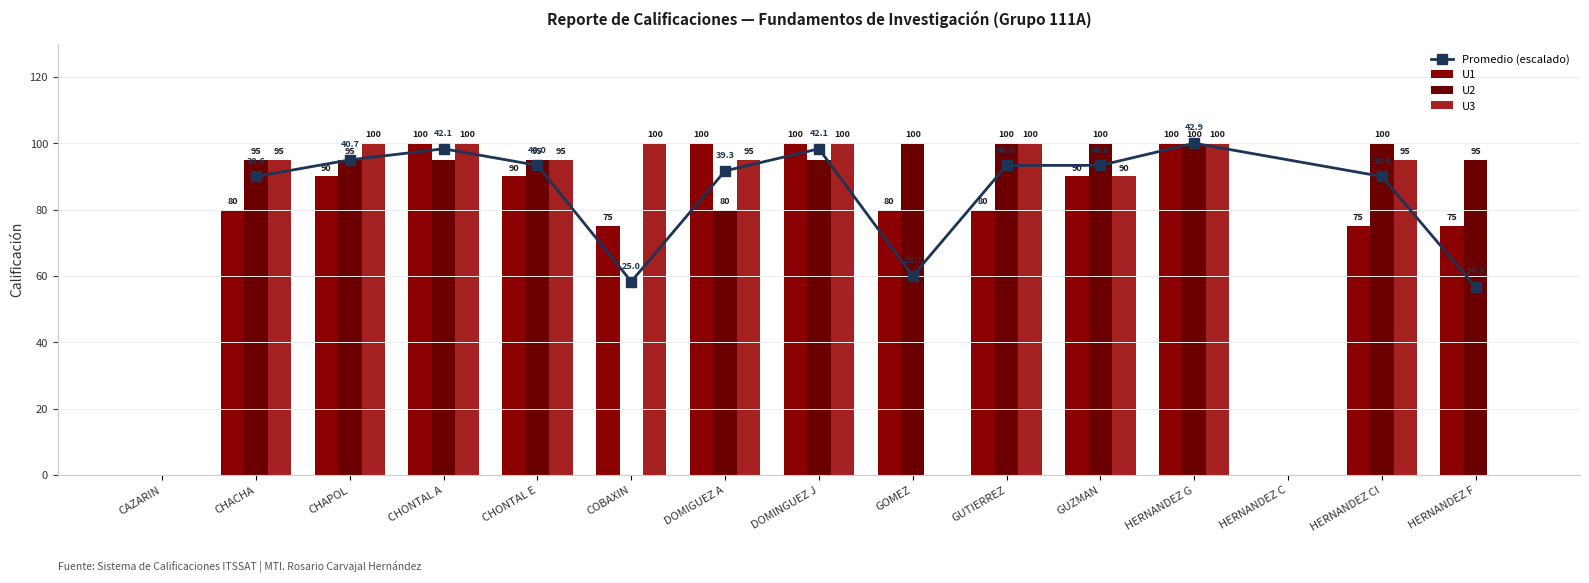

Does the chart contain stacked bars?

No